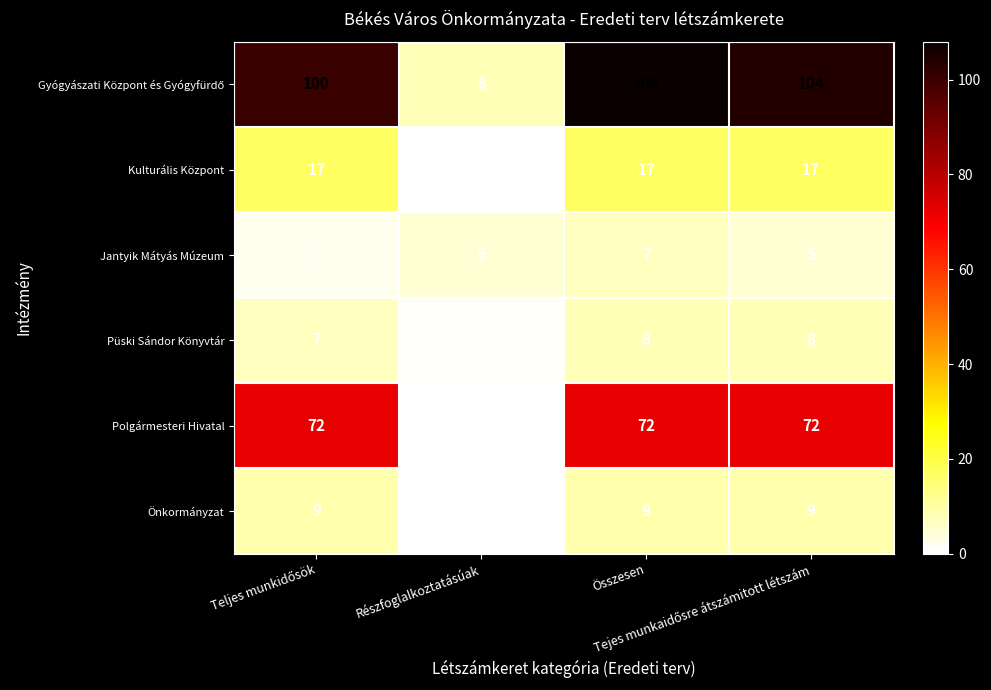

At how many categories does at least one series exceed 39?

3